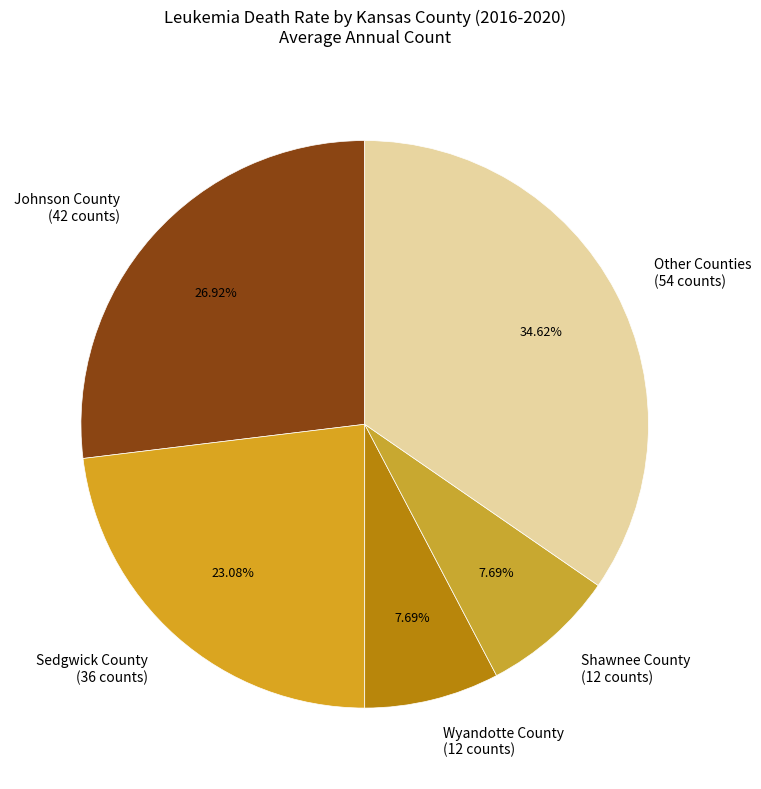

Is there a majority slice in this chart?

No